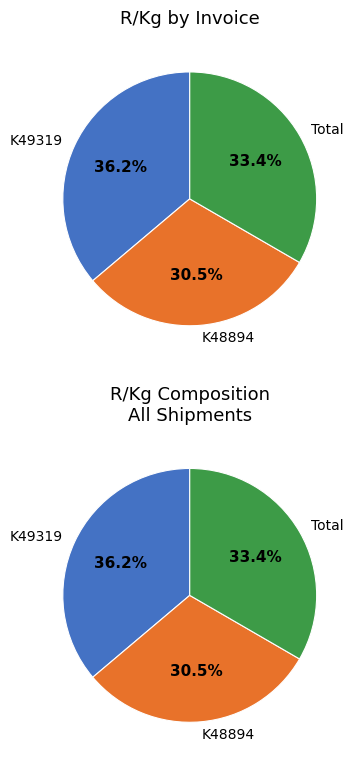

To the nearest percent, what is the difference between the largest and smallest slice percentages?

6%